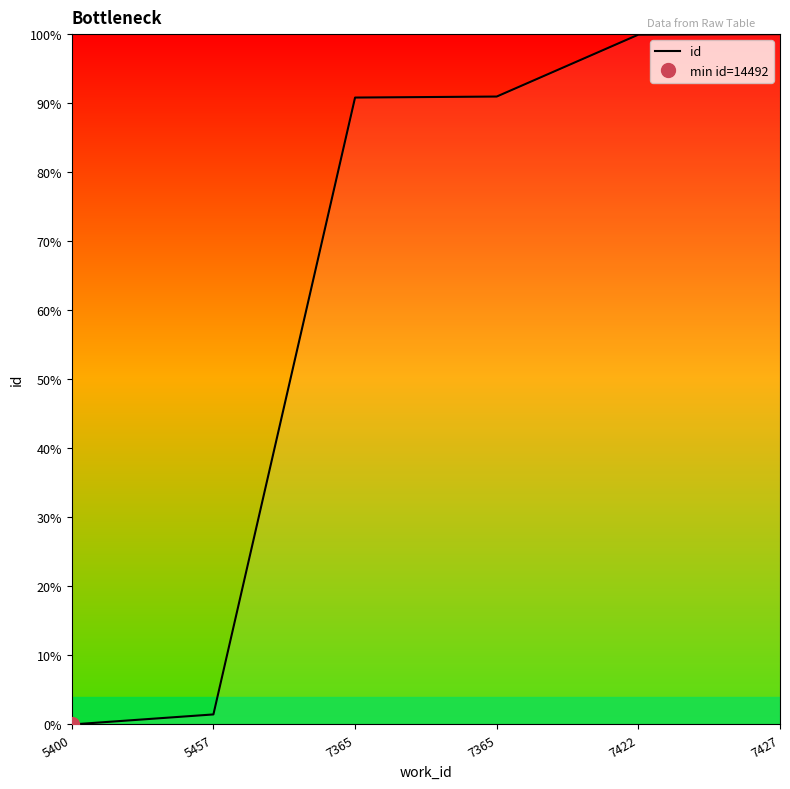

How many lines are shown in the chart?

1